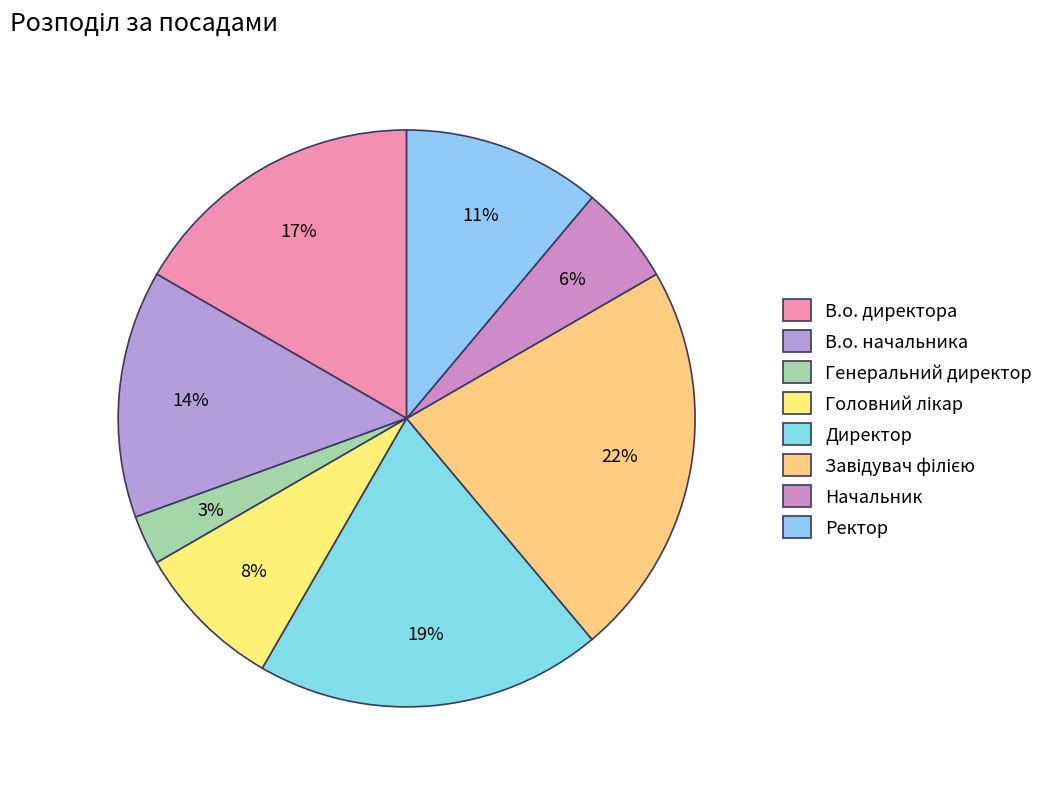

Which slice is the smallest?

Генеральний директор